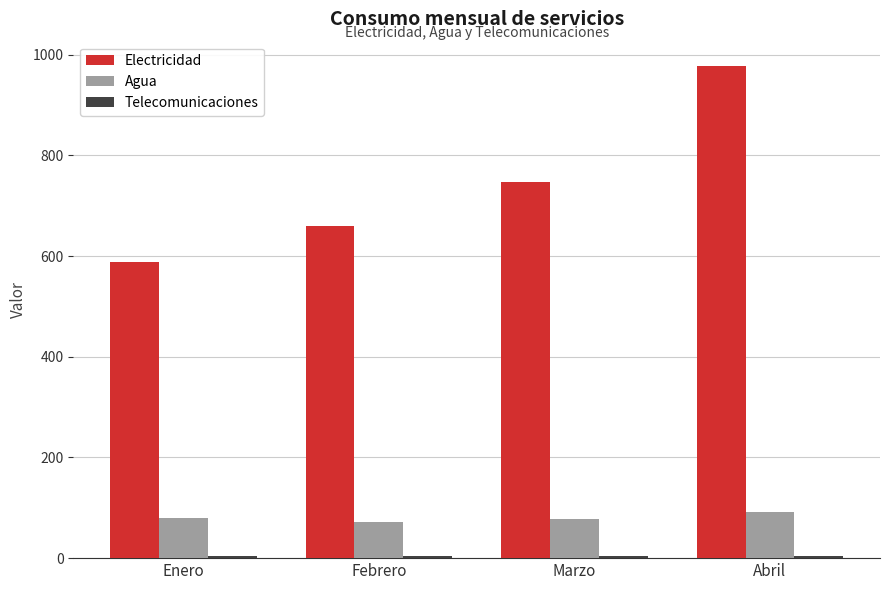

How many values in the Agua series are below 80?

2